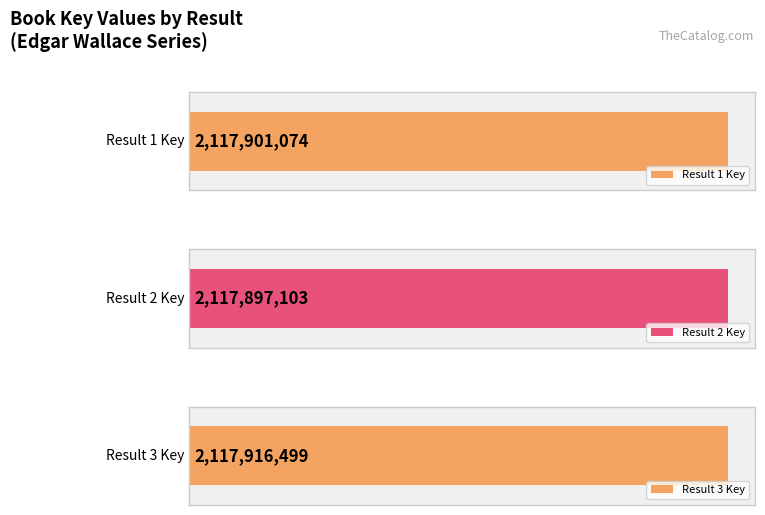

What value does the data have at 2, to the nearest 10?

2117897100